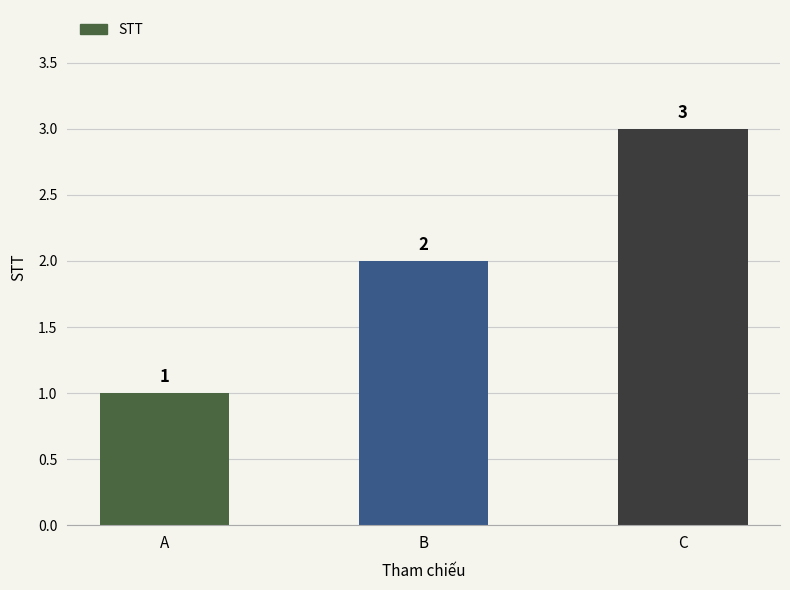

Reading left to right, what are all the values shown in this chart?

A=1	B=2	C=3